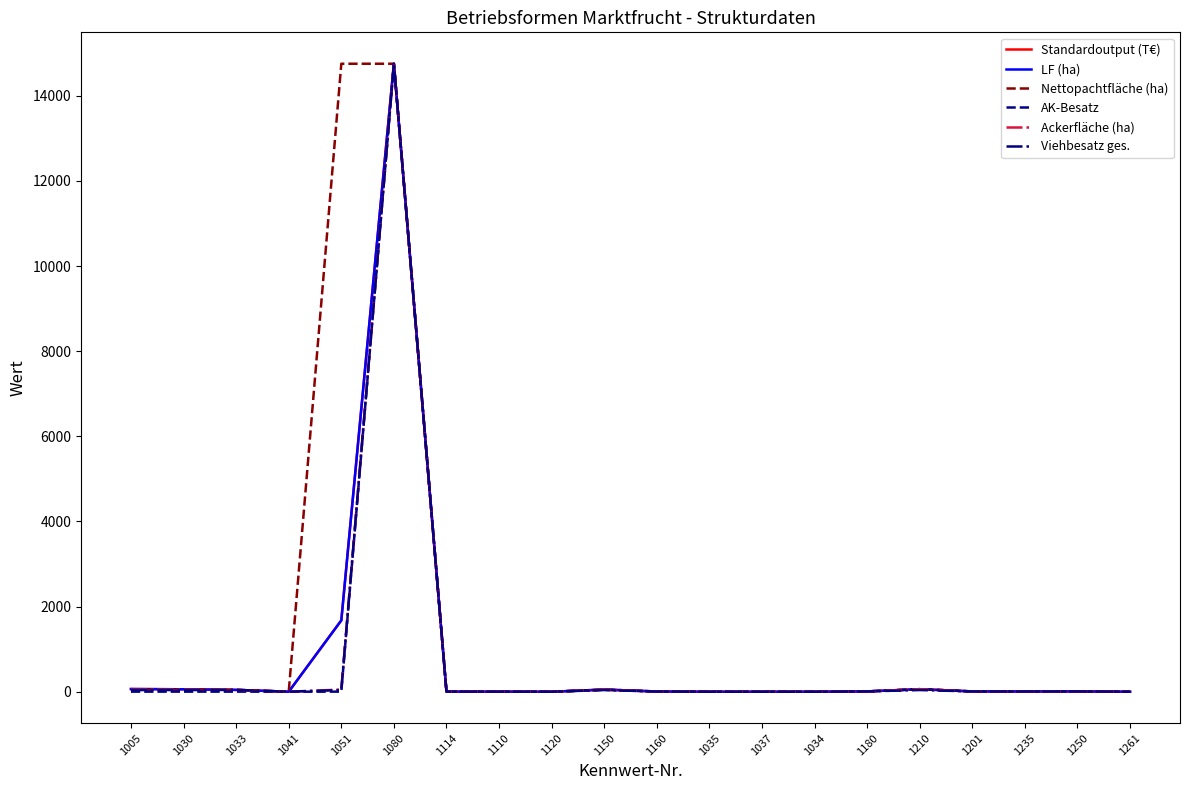

What is the sum of all Viehbesatz ges. values?

15038.9